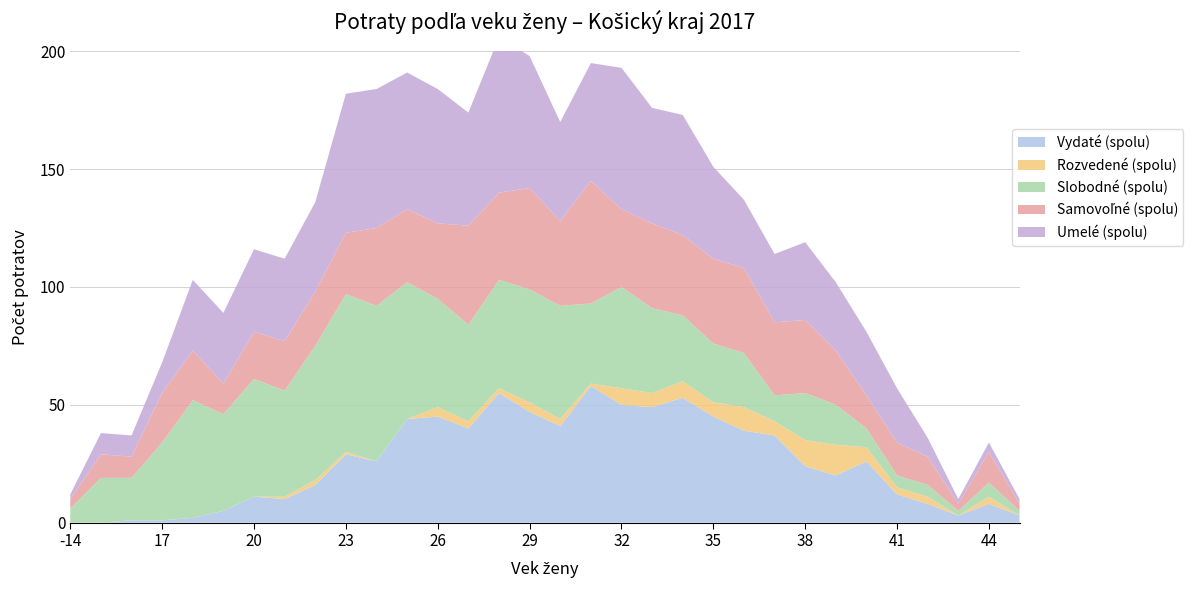

Reading right to left, extract all data points from this chart.

Vydaté (spolu): 45=3	44=8	43=3	42=8	41=12	40=26	39=20	38=24	37=37	36=39	35=45	34=53	33=49	32=50	31=58	30=41	29=47	28=55	27=40	26=45	25=44	24=26	23=29	22=16	21=10	20=11	19=5	18=2	17=1	16=1	15=0	-14=0
Rozvedené (spolu): 45=0	44=3	43=0	42=3	41=3	40=6	39=13	38=11	37=6	36=10	35=6	34=7	33=6	32=7	31=1	30=3	29=4	28=2	27=3	26=4	25=0	24=0	23=1	22=2	21=1	20=0	19=0	18=0	17=0	16=0	15=0	-14=0
Slobodné (spolu): 45=2	44=6	43=2	42=5	41=5	40=8	39=17	38=20	37=11	36=23	35=25	34=28	33=36	32=43	31=34	30=48	29=48	28=46	27=41	26=46	25=58	24=66	23=67	22=57	21=45	20=50	19=41	18=50	17=33	16=18	15=19	-14=6
Samovoľné (spolu): 45=3	44=13	43=3	42=12	41=14	40=14	39=23	38=31	37=31	36=36	35=36	34=34	33=36	32=33	31=52	30=36	29=43	28=37	27=42	26=32	25=31	24=33	23=26	22=23	21=21	20=20	19=13	18=21	17=21	16=9	15=10	-14=4
Umelé (spolu): 45=2	44=4	43=2	42=8	41=23	40=27	39=29	38=33	37=29	36=29	35=39	34=51	33=49	32=60	31=50	30=42	29=56	28=66	27=48	26=57	25=58	24=59	23=59	22=38	21=35	20=35	19=30	18=30	17=13	16=9	15=9	-14=2